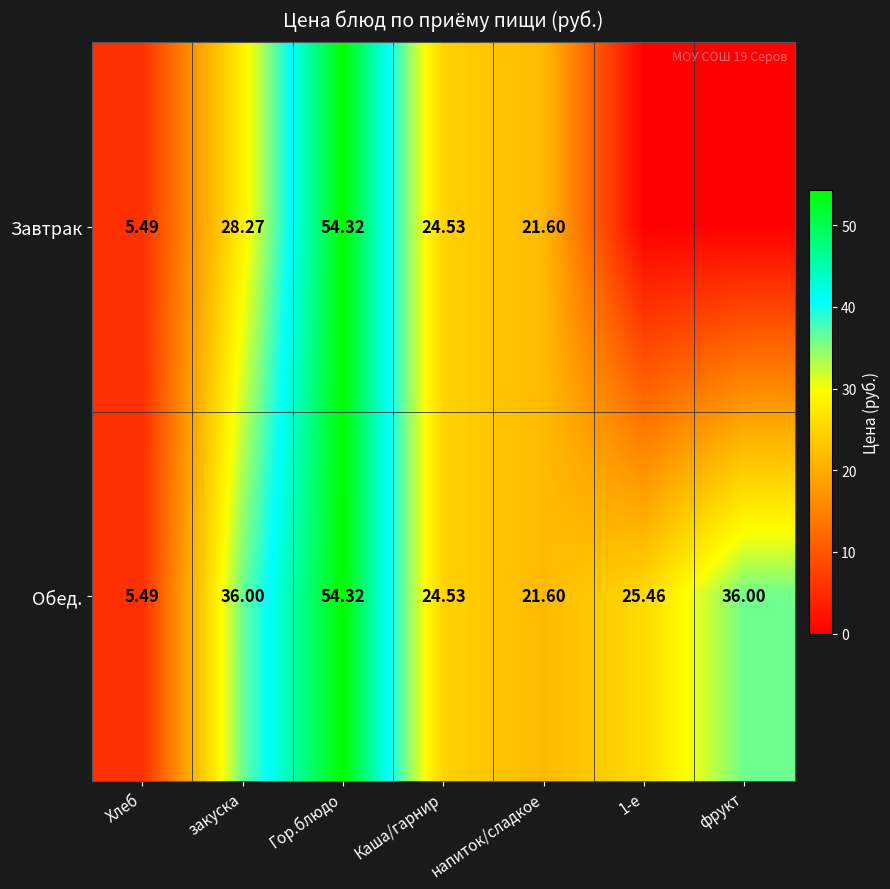

What is the sum of all Обед. values?

203.4